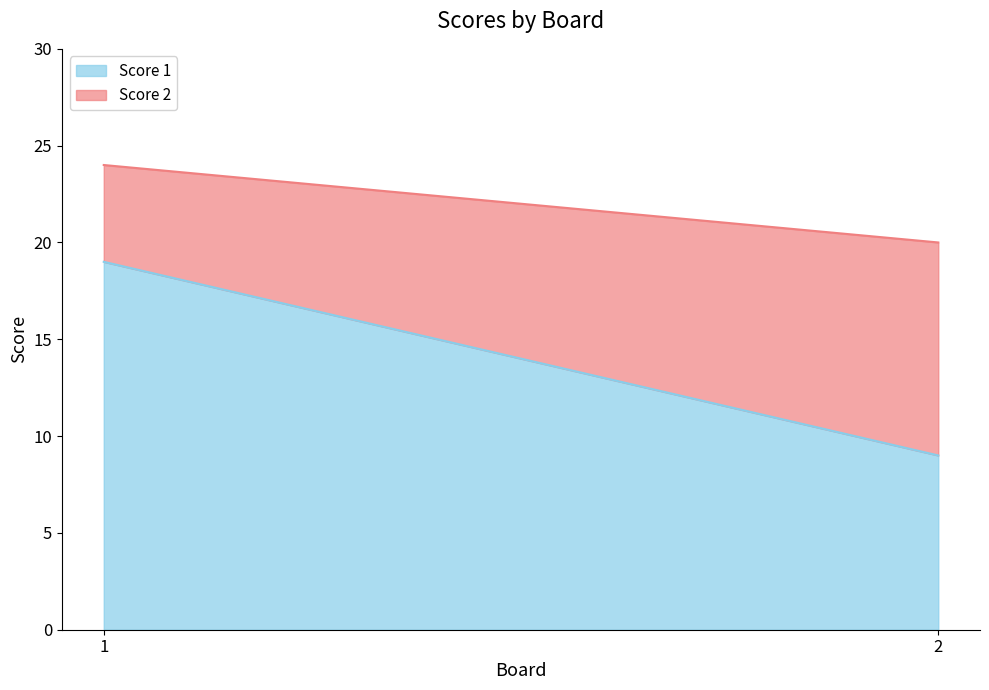

What is the difference between the maximum and minimum values in the Score 1 series?

10